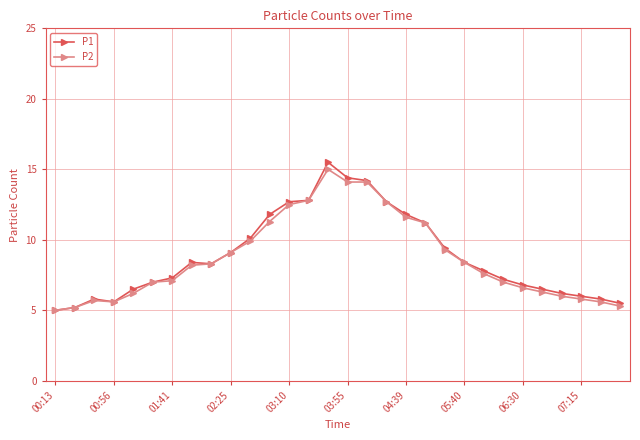

What is the maximum value for P2?

15.0